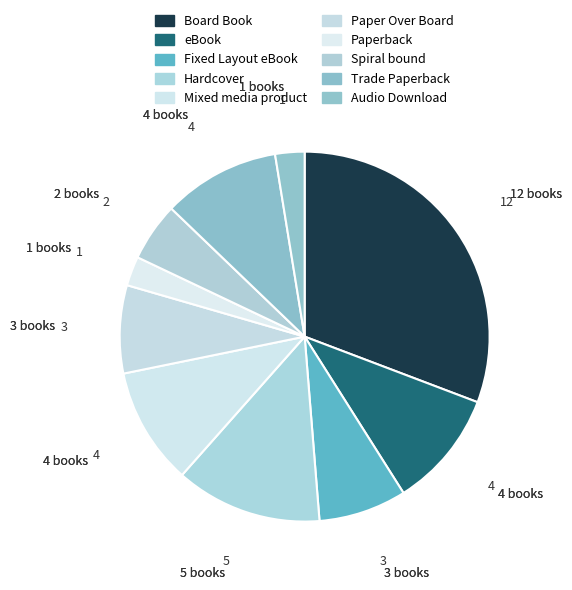

What is the smallest slice in the pie chart?

Paperback